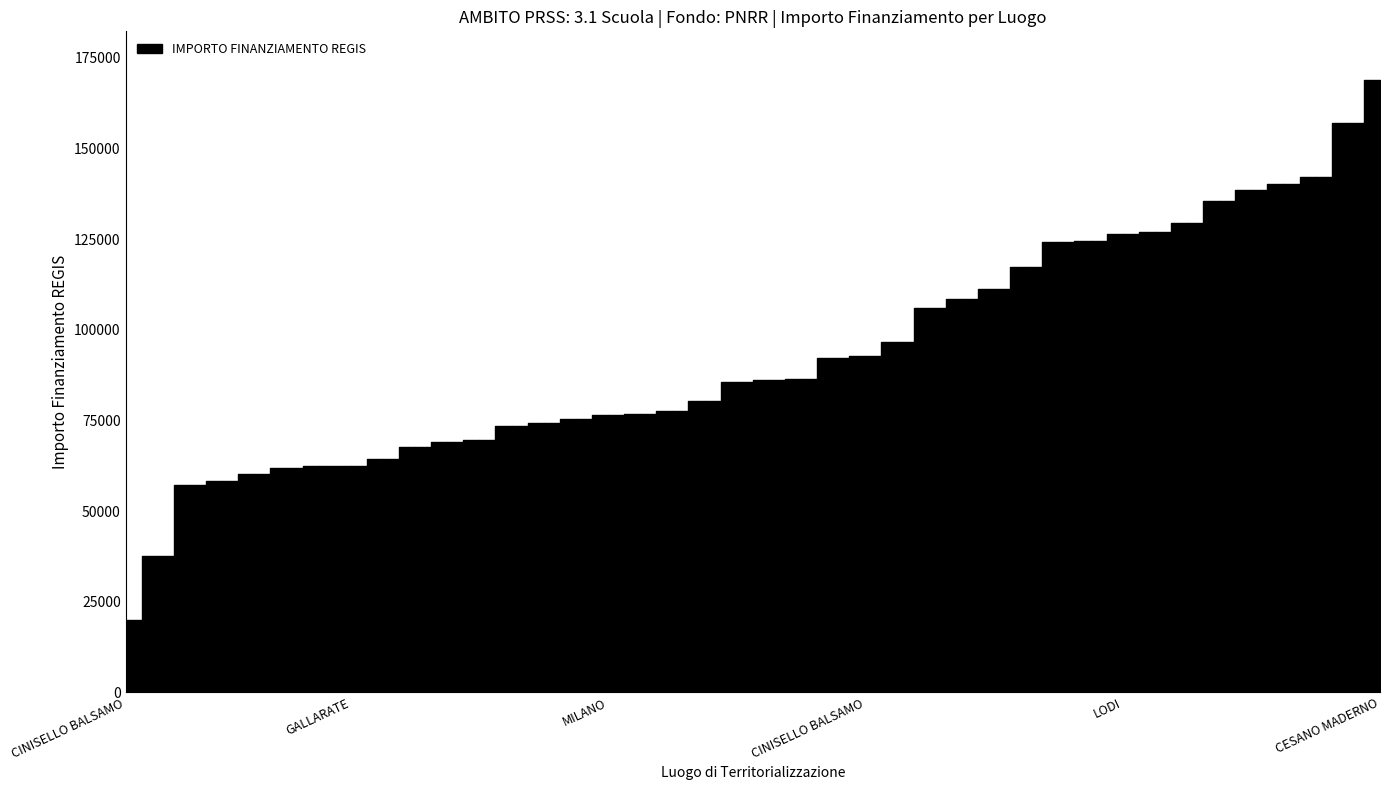

Which category has the lowest value across all series?

CINISELLO BALSAMO